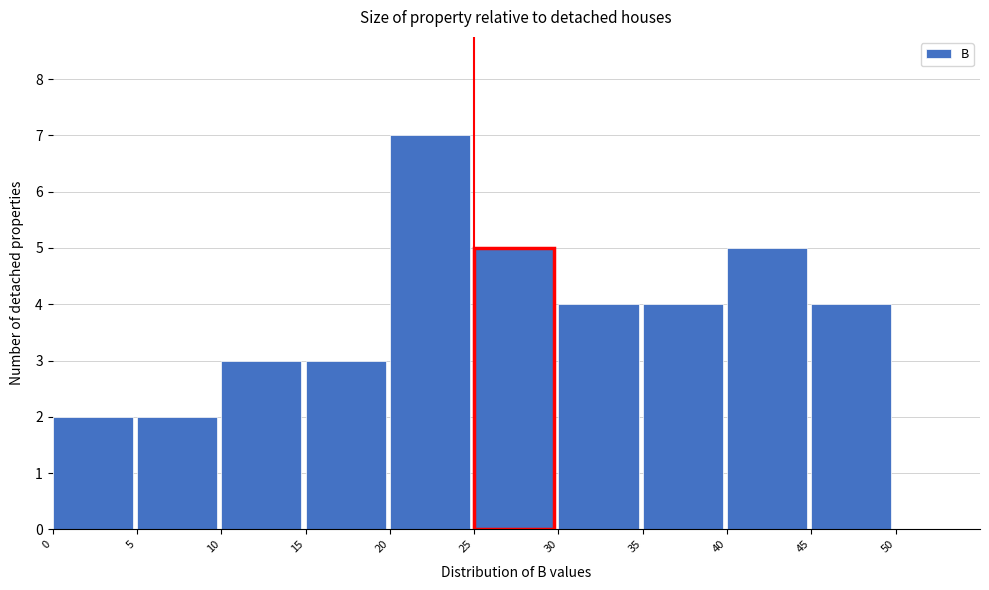

Reading left to right, list every bar in this chart as the range it spans on the x-axis followed by its height. The values are not printed on the chart, so give them approximately, as read against the axis.

0 to 5: 2
5 to 10: 2
10 to 15: 3
15 to 20: 3
20 to 25: 7
25 to 30: 5
30 to 35: 4
35 to 40: 4
40 to 45: 5
45 to 50: 4
50 to 55: 0